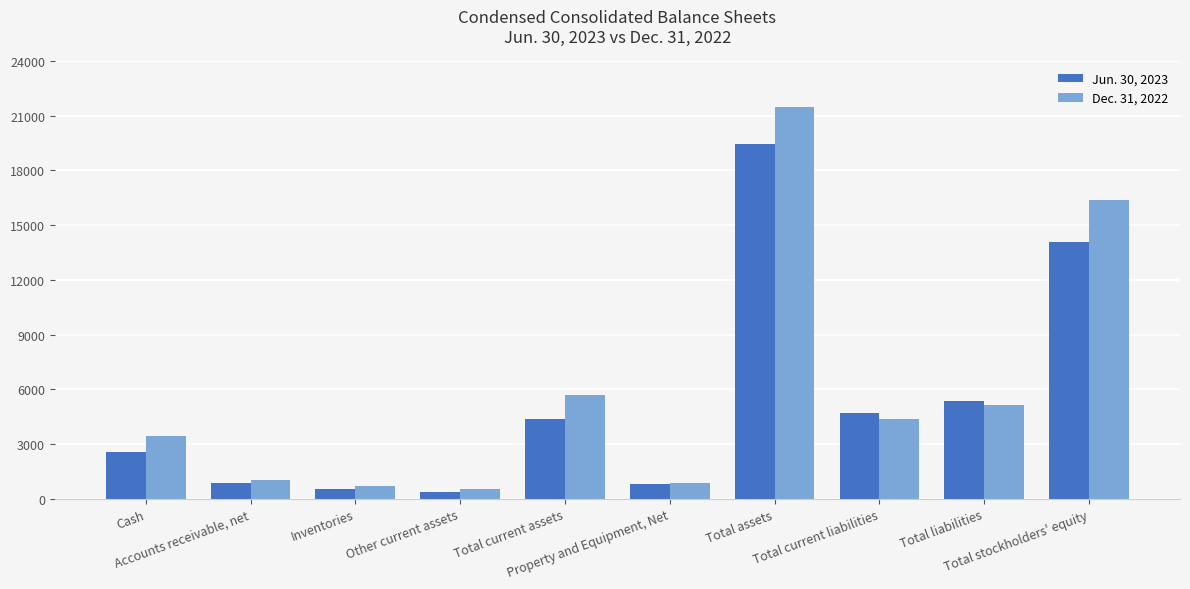

What is the value of the Jun. 30, 2023 bar at the 10th from the left?

14091